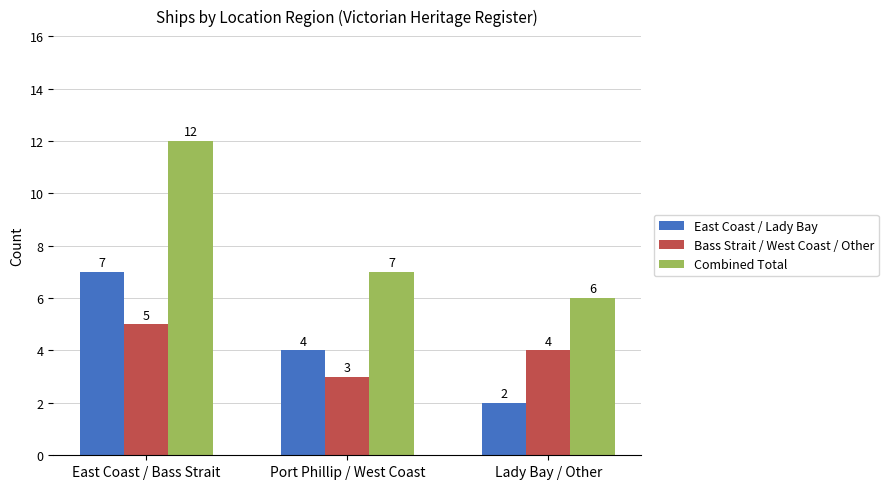

Reading left to right, list all the values displayed in this chart.

East Coast / Lady Bay: 7	4	2
Bass Strait / West Coast / Other: 5	3	4
Combined Total: 12	7	6